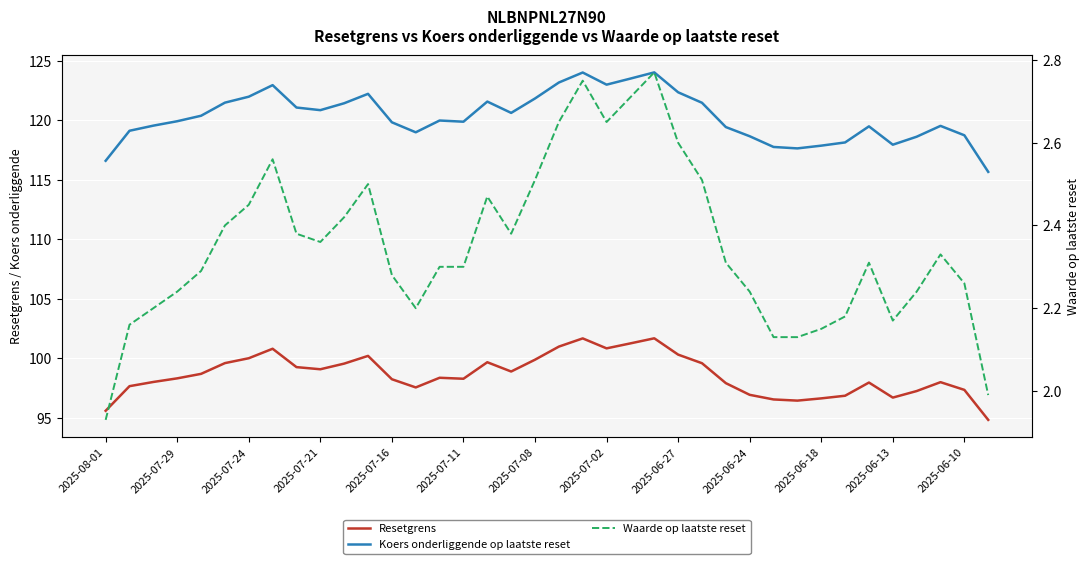

Which series has the widest spread of values?

Koers onderliggende op laatste reset